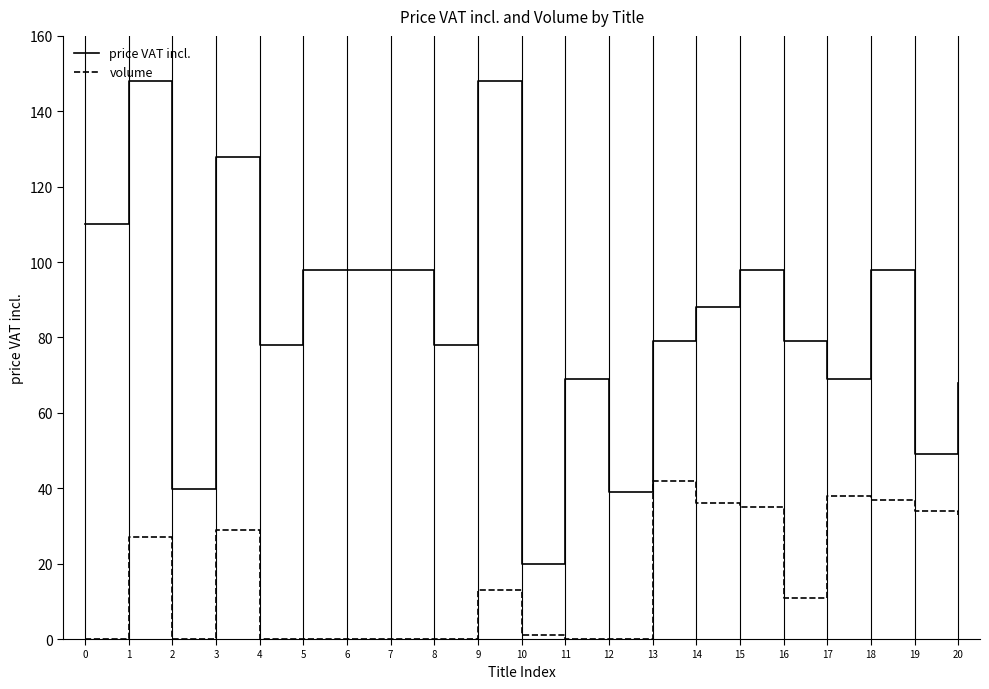

What is the difference between the maximum and minimum values in the volume series?

42.0